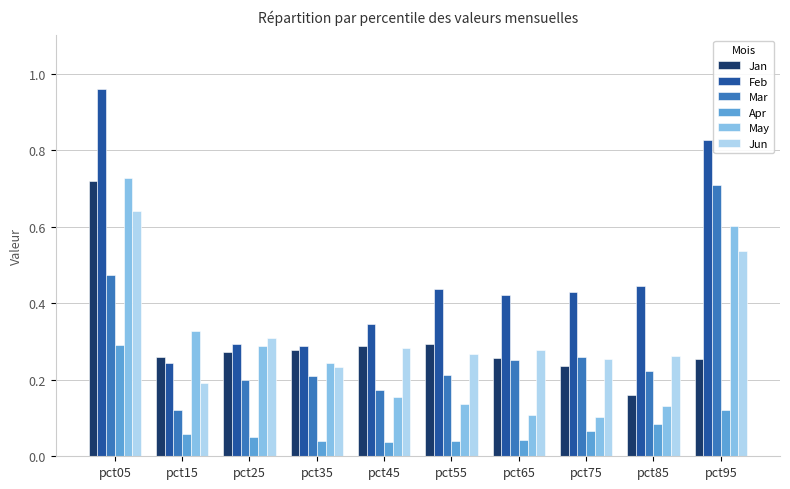

Which series changed the most between pct75 and pct95?

May